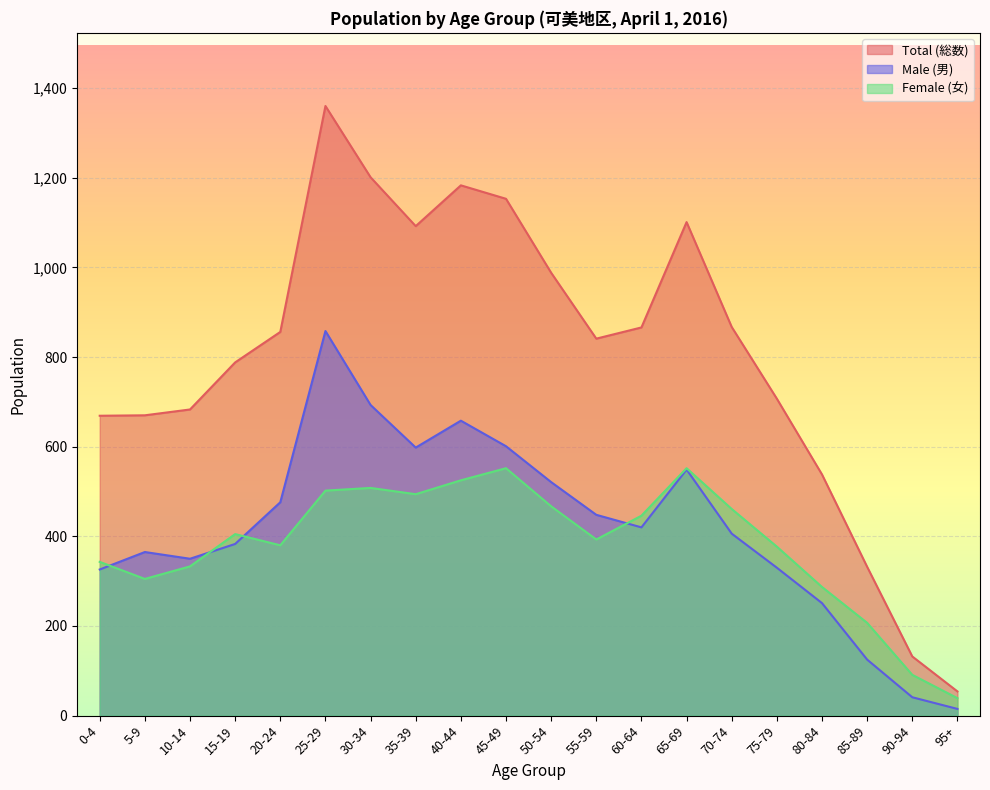

What are all the series names shown in the legend?

Total (総数), Male (男), Female (女)